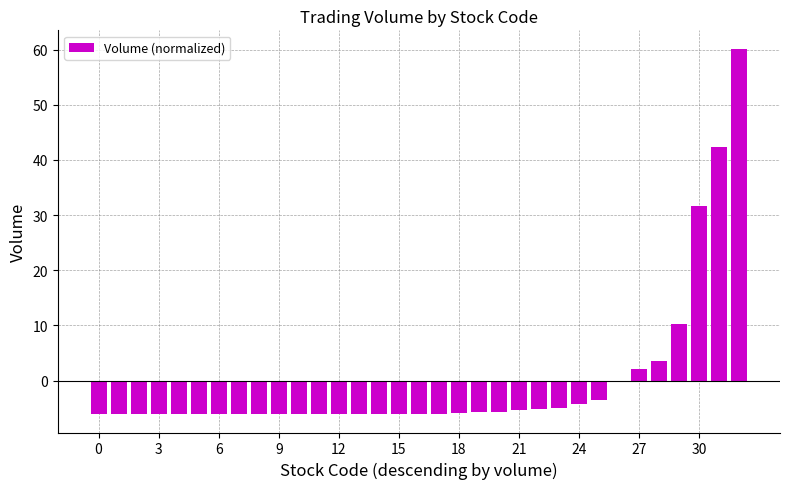

What is the value of the 16th bar from the left?

-6.0